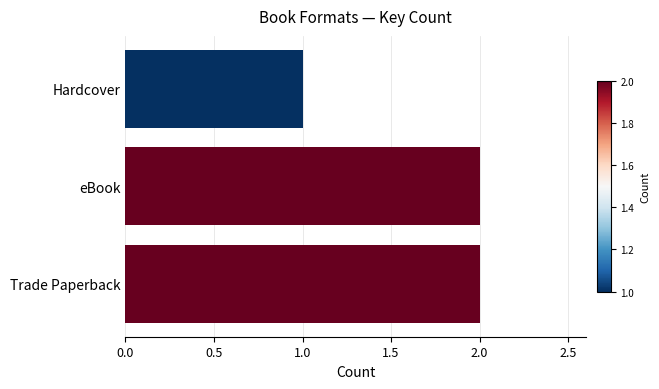

Reading bottom to top, transcribe all the data shown in this chart.

2	2	1